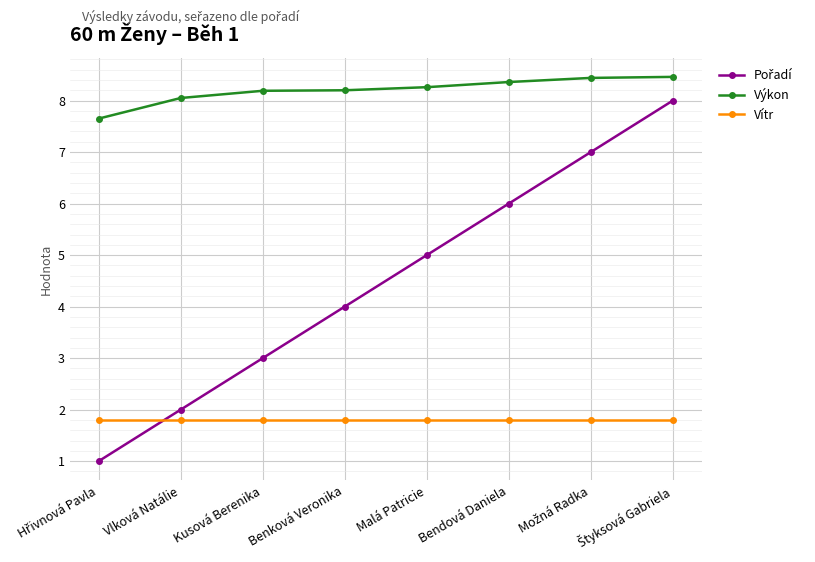

How many lines are shown in the chart?

3